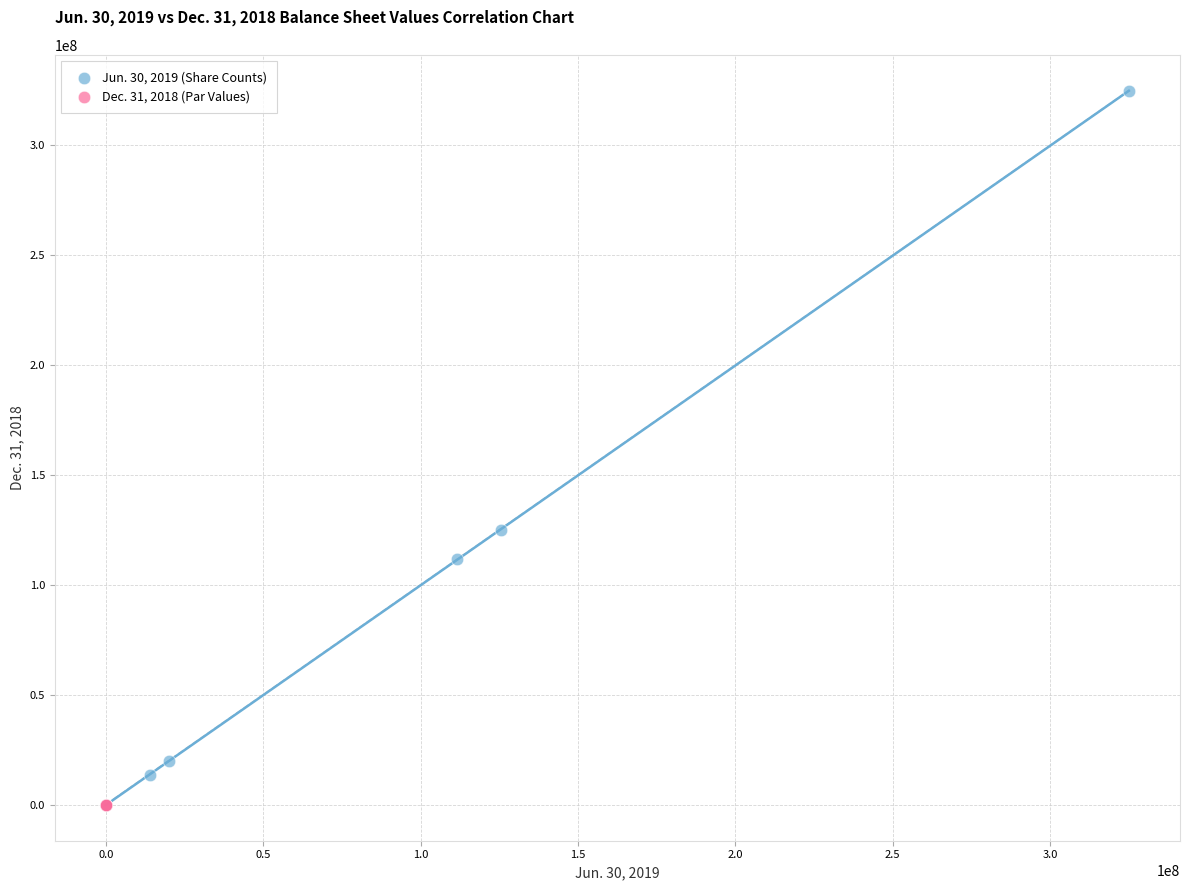

What are all the series names shown in the legend?

Jun. 30, 2019 (Share Counts), Dec. 31, 2018 (Par Values)